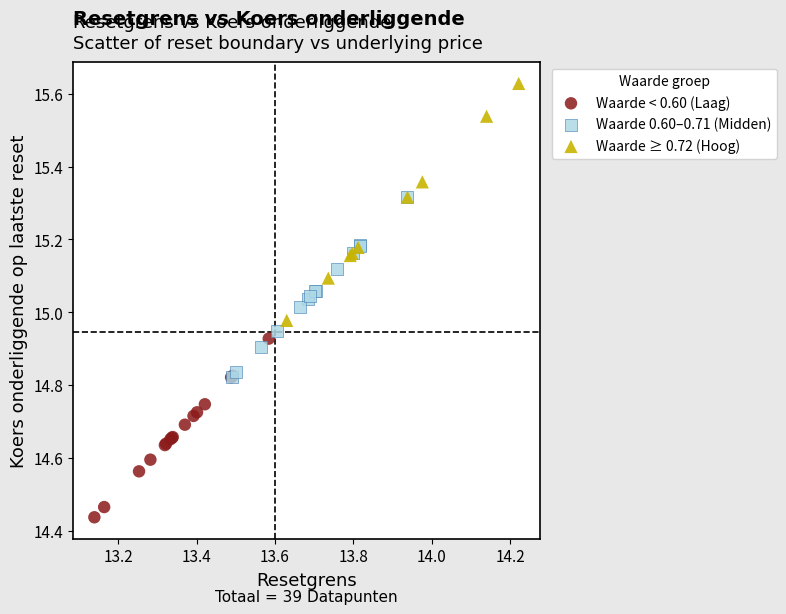

Which series contains the highest Y value?

Waarde ≥ 0.72 (Hoog)